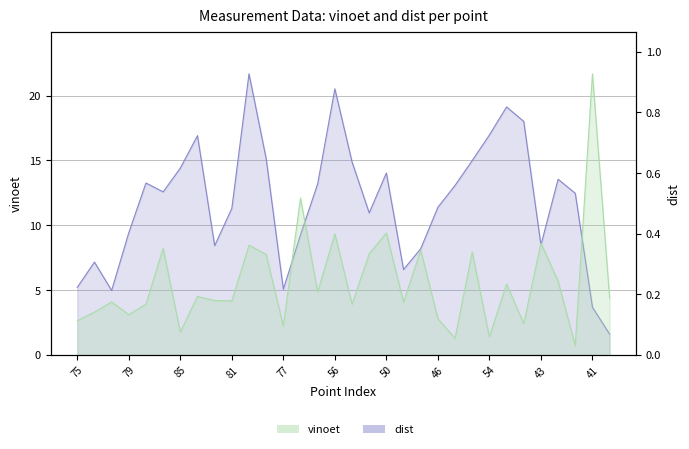

Count the number of categories in the chart.

32